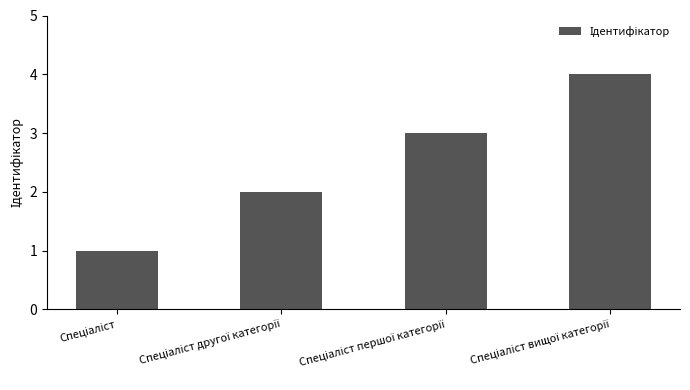

What is the maximum value shown in the chart?

4